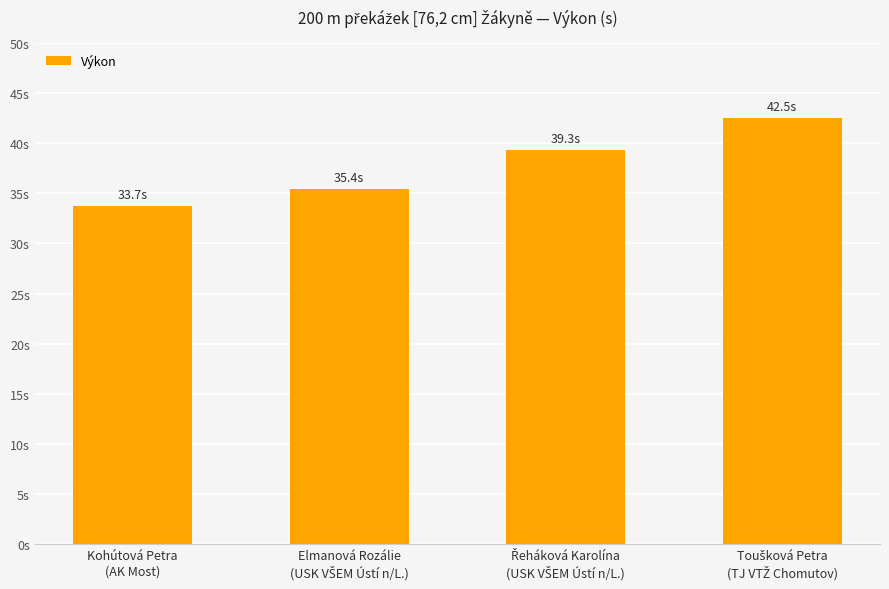

What is the difference between the values at Řeháková Karolína
(USK VŠEM Ústí n/L.) and Elmanová Rozálie
(USK VŠEM Ústí n/L.)?

3.9